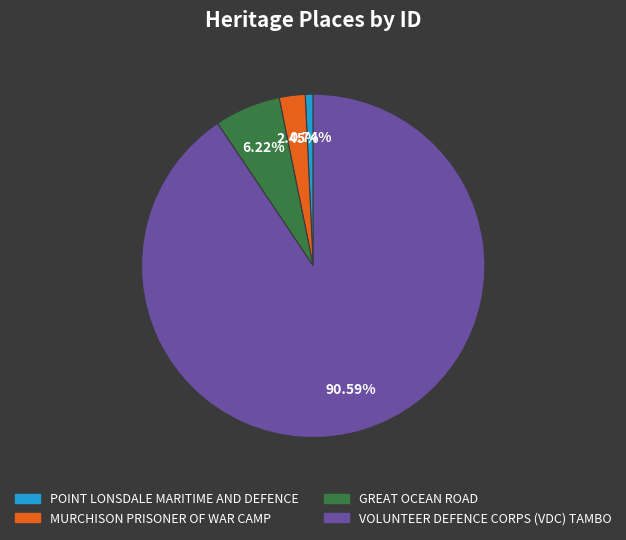

Rank the categories by value from lowest to highest.

POINT LONSDALE MARITIME AND DEFENCE, MURCHISON PRISONER OF WAR CAMP, GREAT OCEAN ROAD, VOLUNTEER DEFENCE CORPS (VDC) TAMBO